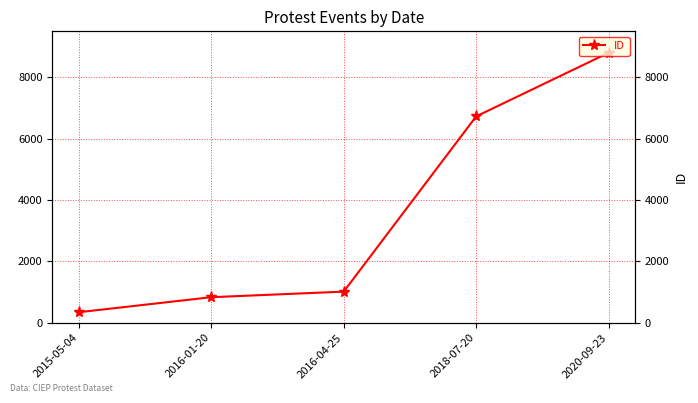

The value at 2018-07-20 is 6727. True or false?

True